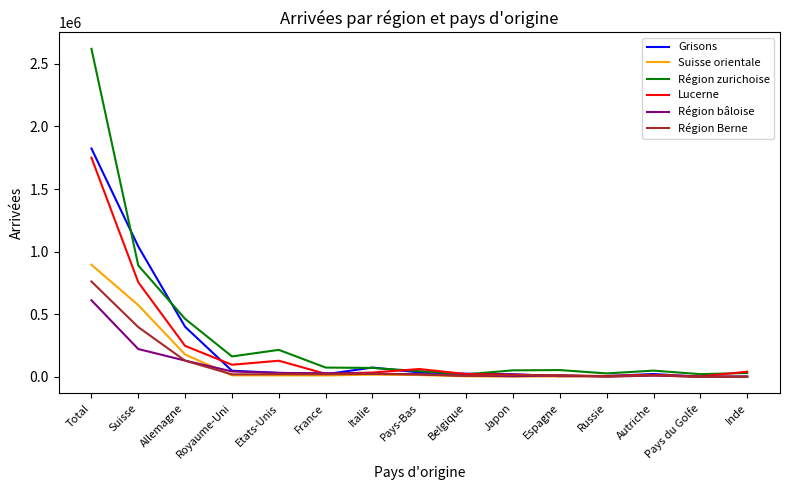

At how many categories does at least one series exceed 2560503?

1